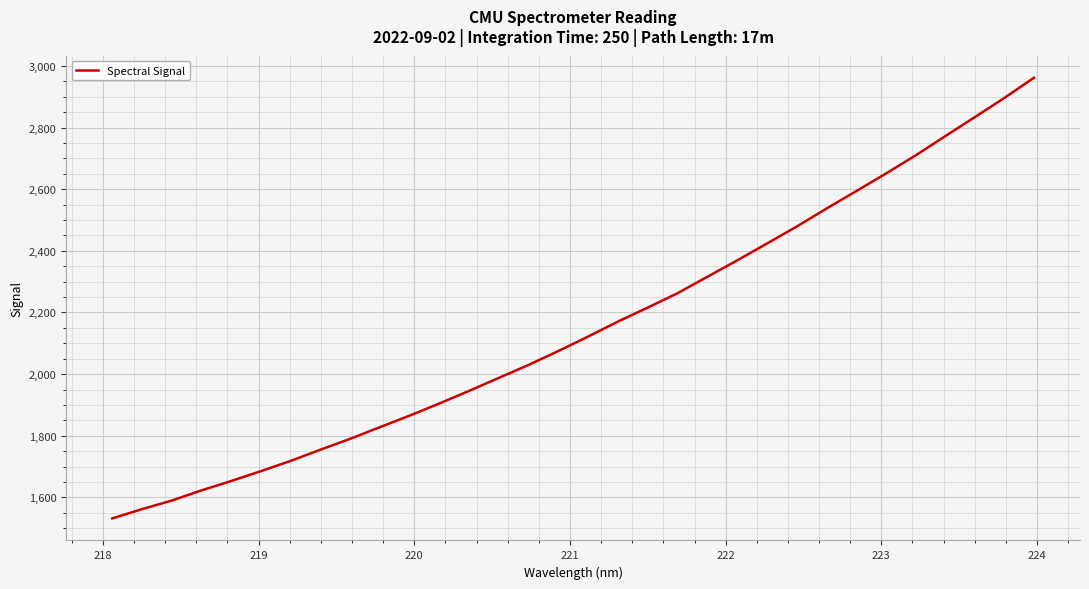

How many categories are shown in the chart?

32